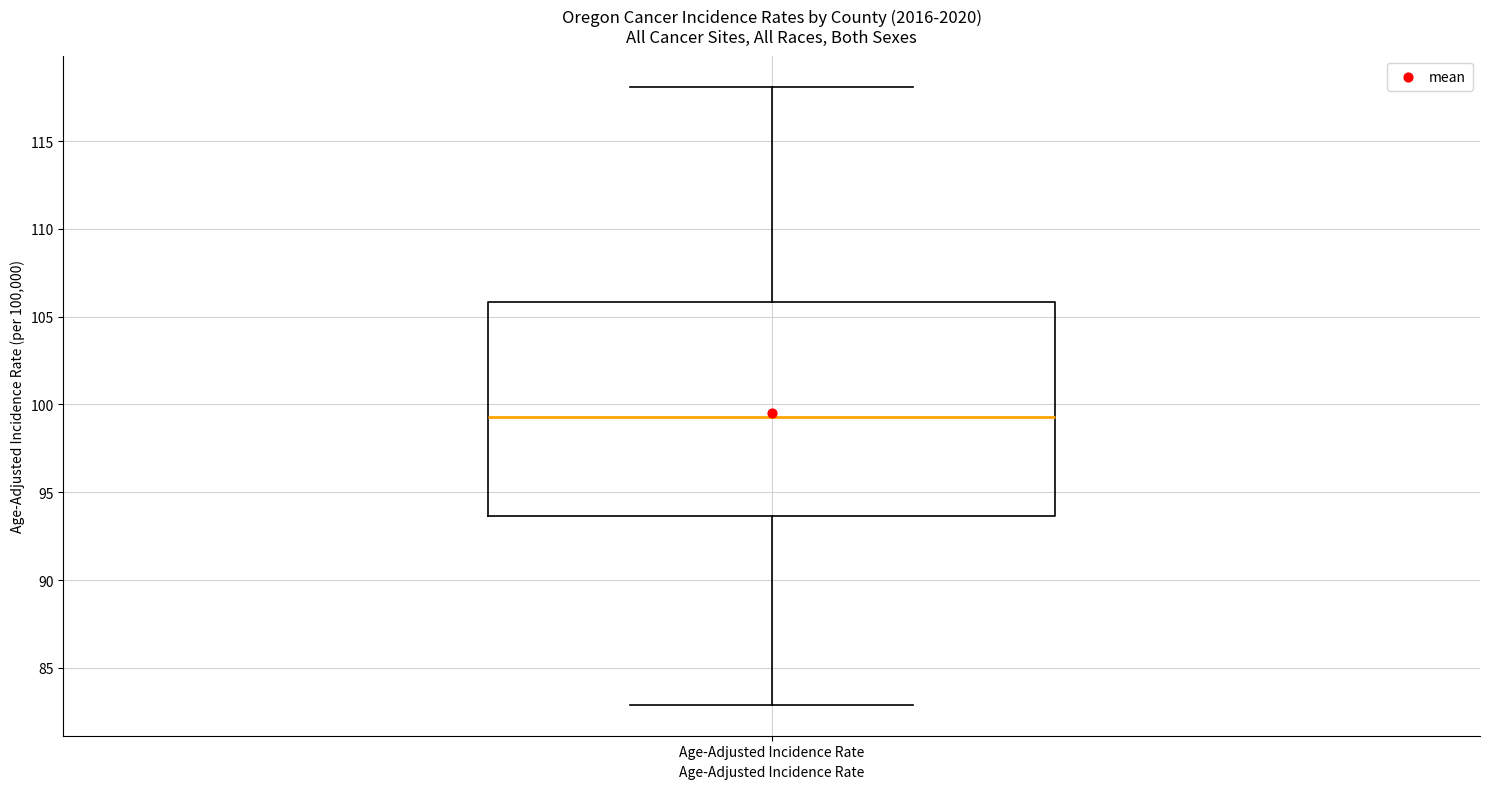

Where does the median line of the box for Age-Adjusted Incidence Rate sit on the y-axis? The values are not printed on the chart, so give them approximately, as read against the axis.

99.5